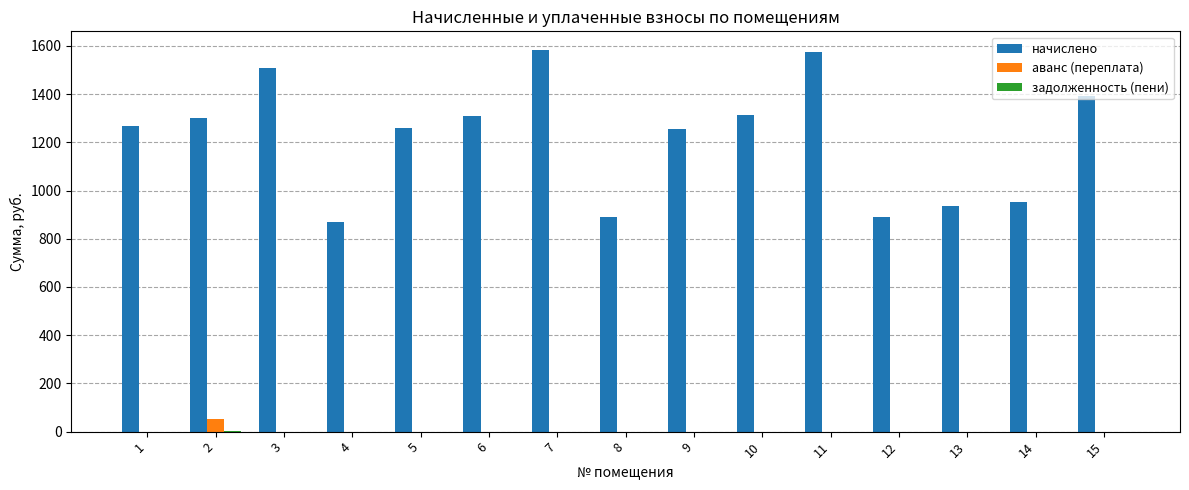

Which series has the largest total across all categories?

начислено